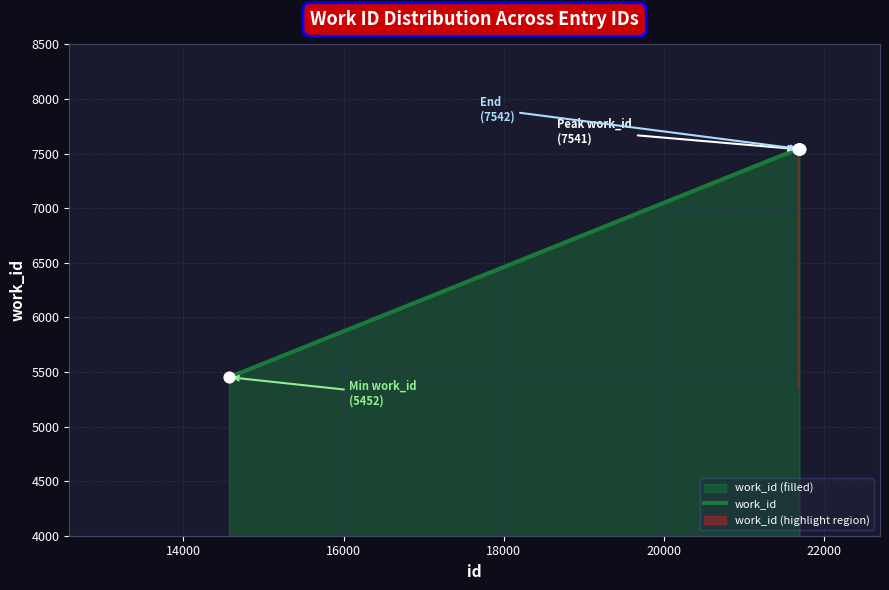

Between 21673 and 14574, which is larger?

21673